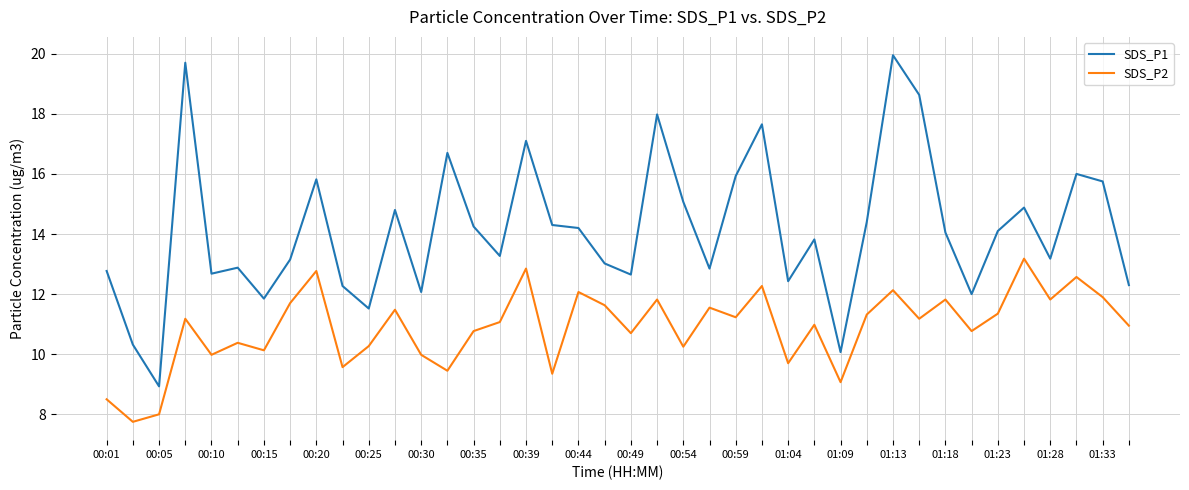

What is the difference between the maximum and minimum values in the SDS_P2 series?

5.4